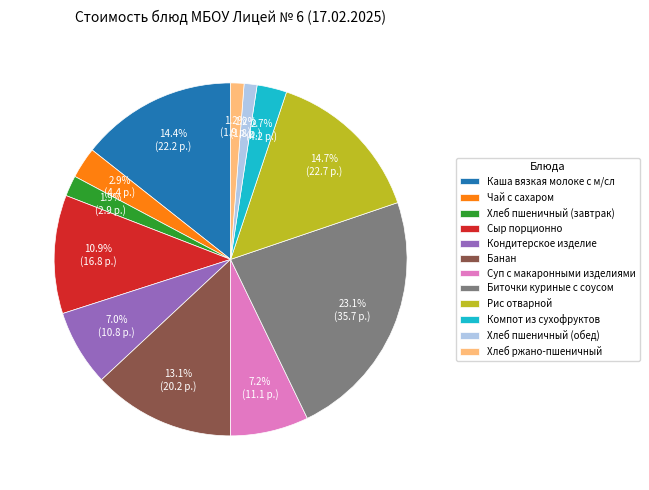

To the nearest percent, what percentage of the pie is Компот из сухофруктов?

3%